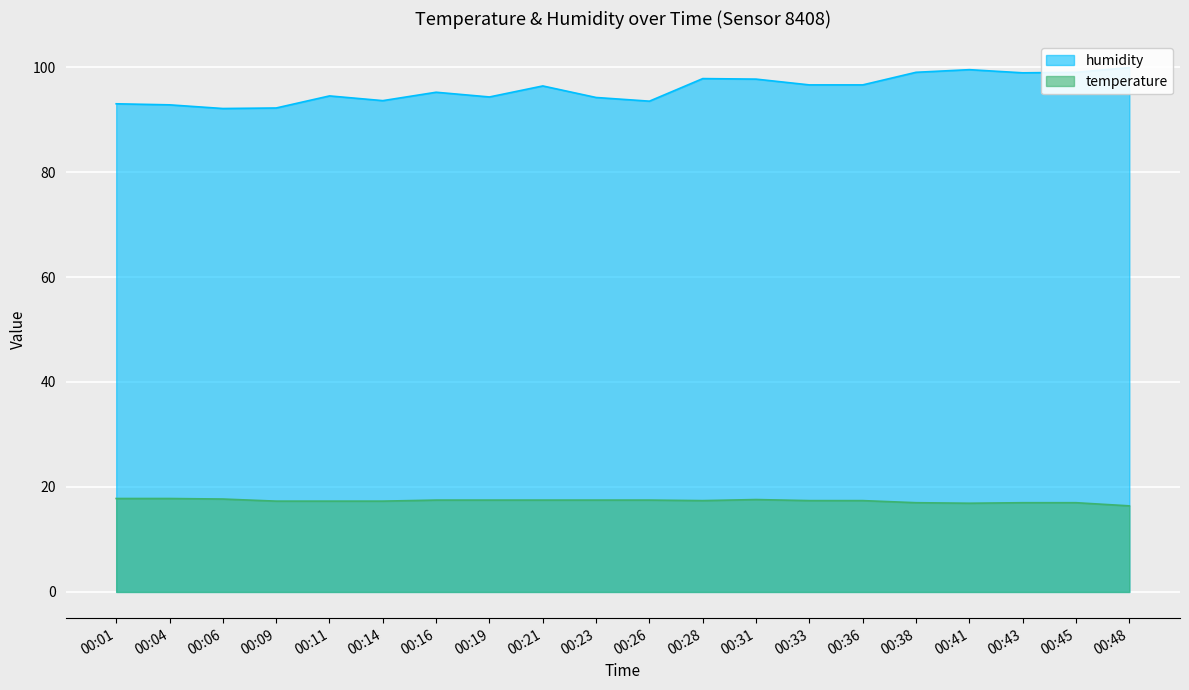

True or false: humidity and temperature intersect in this chart.

False